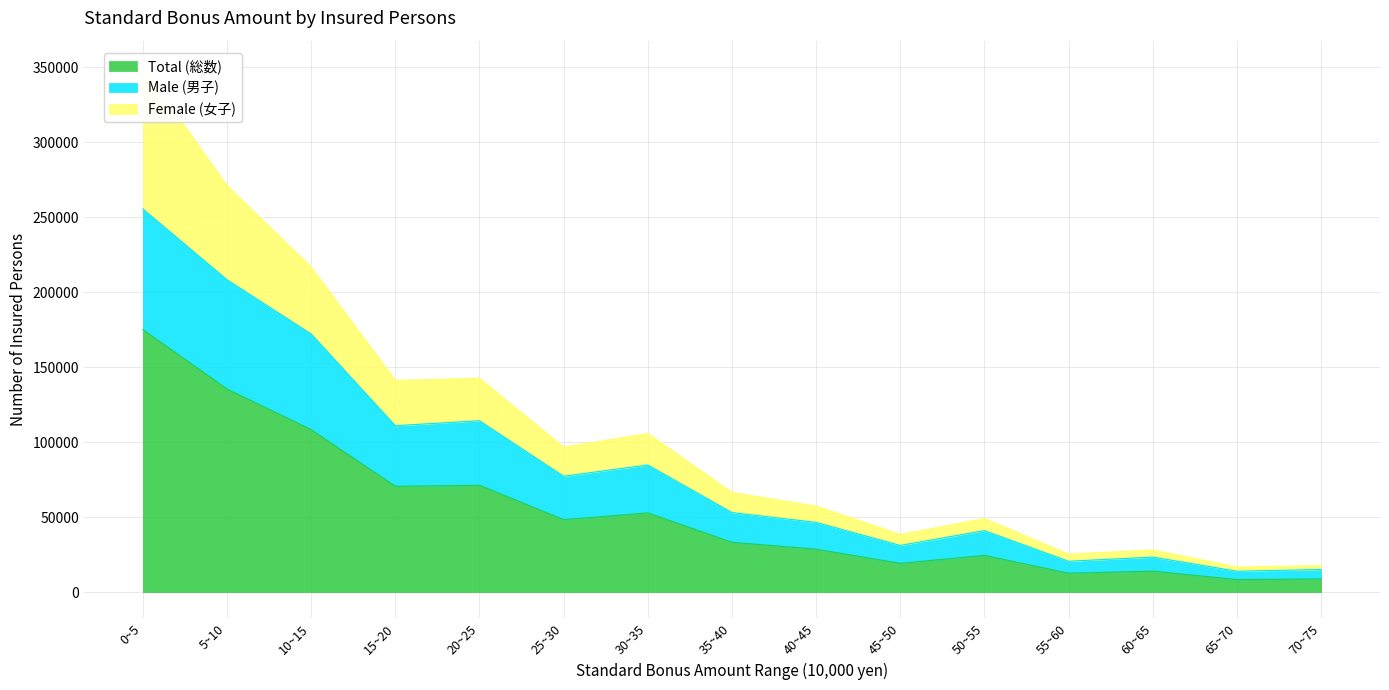

The value of Total (総数) at 0~5 is 271596. True or false?

False